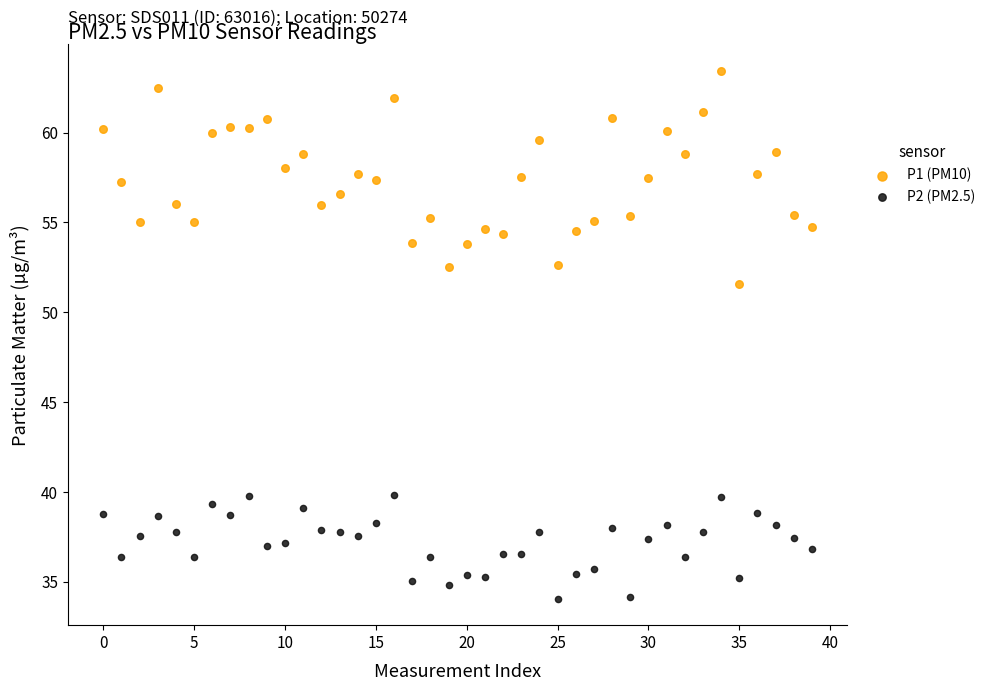

Which series has the widest spread of Y values?

P1 (PM10)